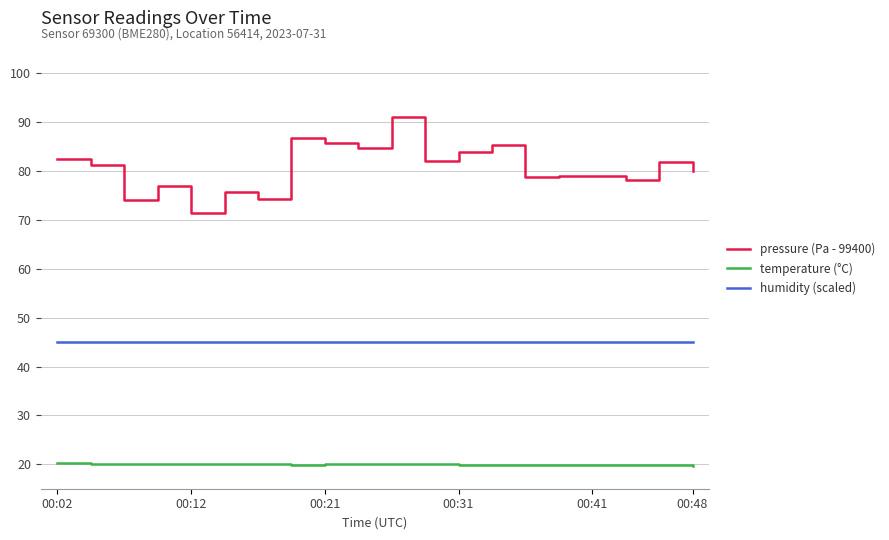

Which series has the largest total across all categories?

pressure (Pa - 99400)